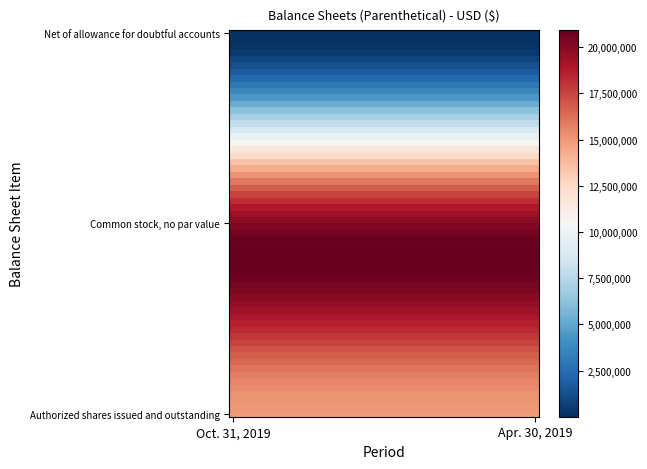

Rank the series by their maximum value, from highest to lowest.

Common stock, no par value, Authorized shares issued and outstanding, Net of allowance for doubtful accounts